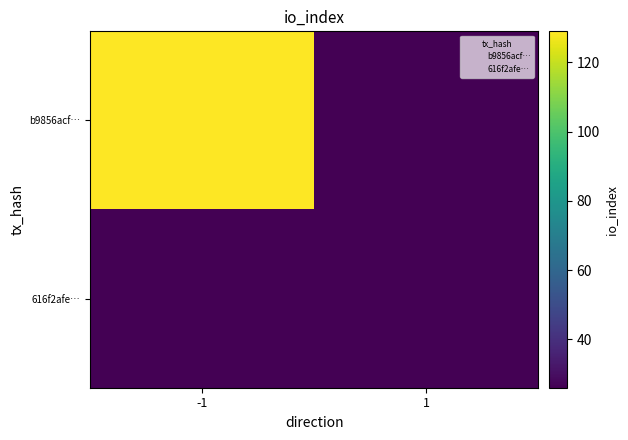

Rank the series by their average value, from lowest to highest.

616f2afe…, b9856acf…